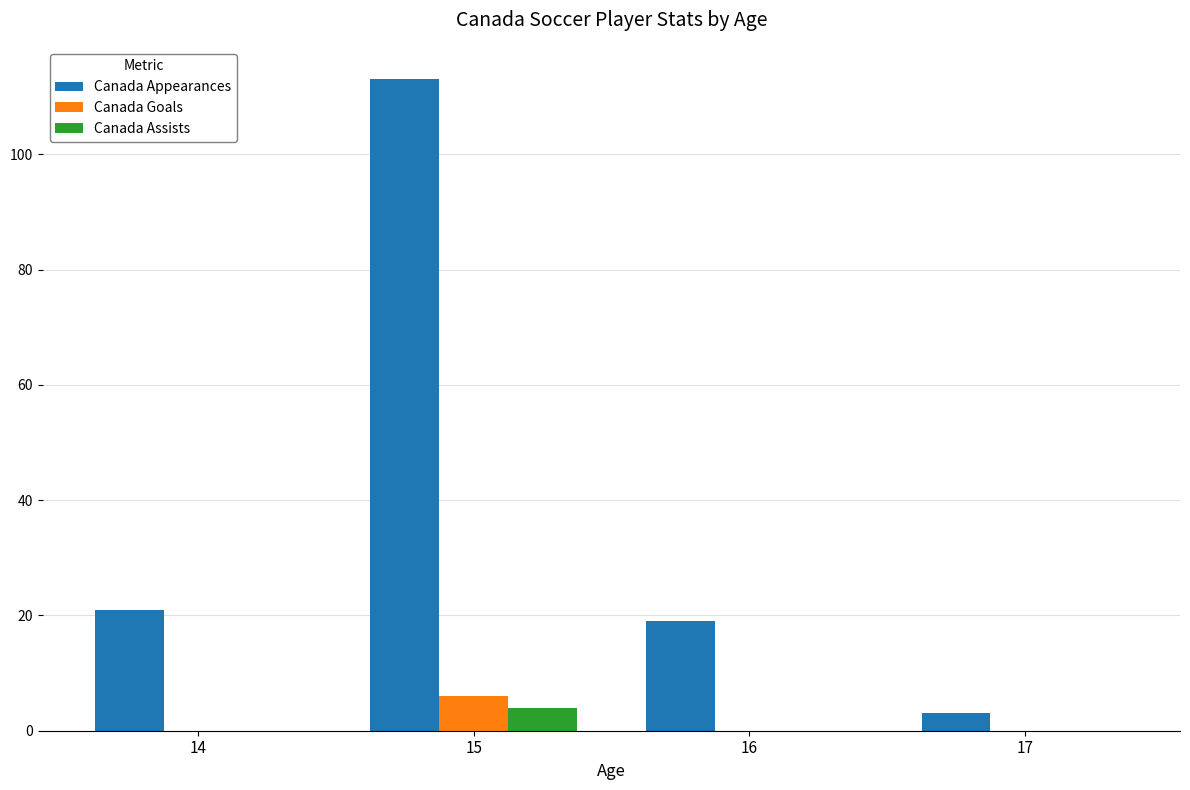

Count the number of categories in the chart.

4